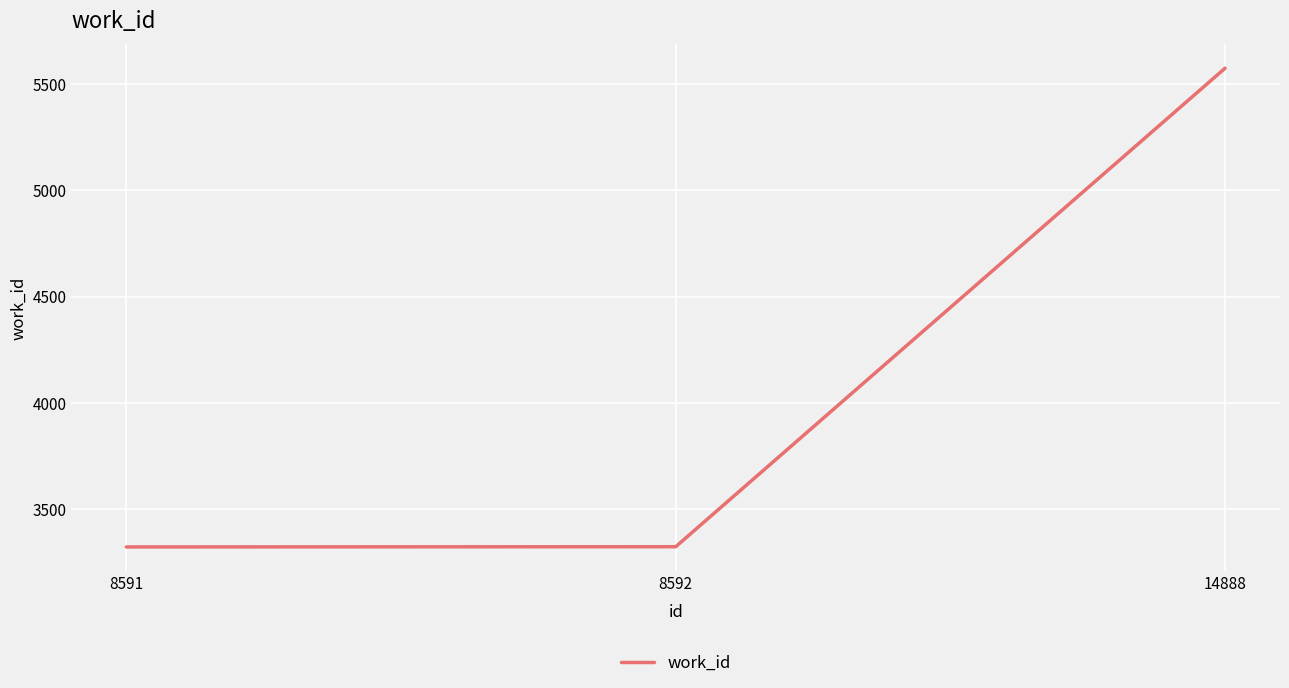

What is the difference between the maximum and minimum values?

2250